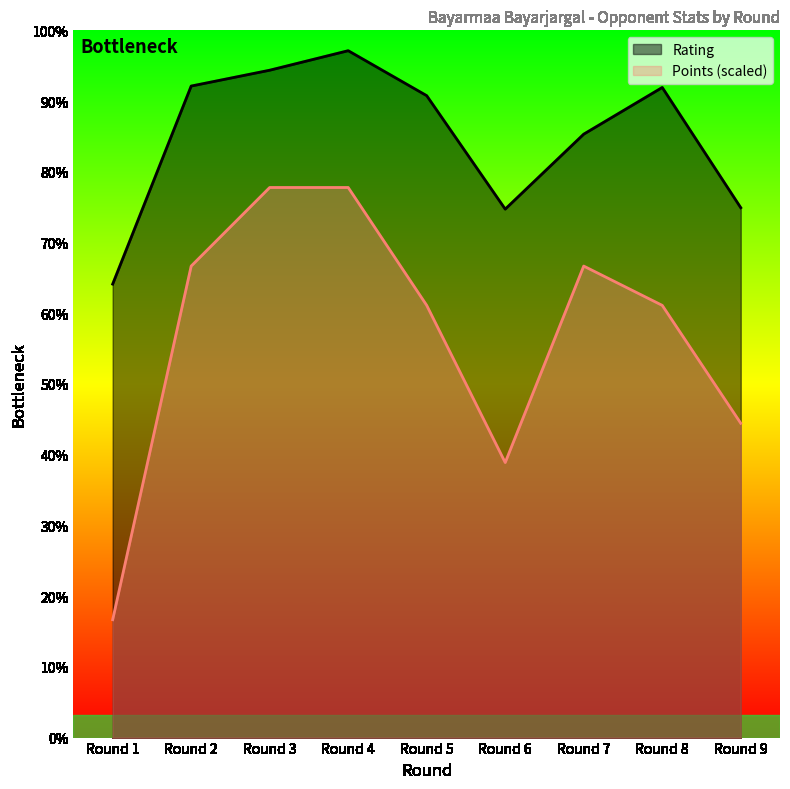

What is the value of the Points point at the 4th from the left?

1944.4